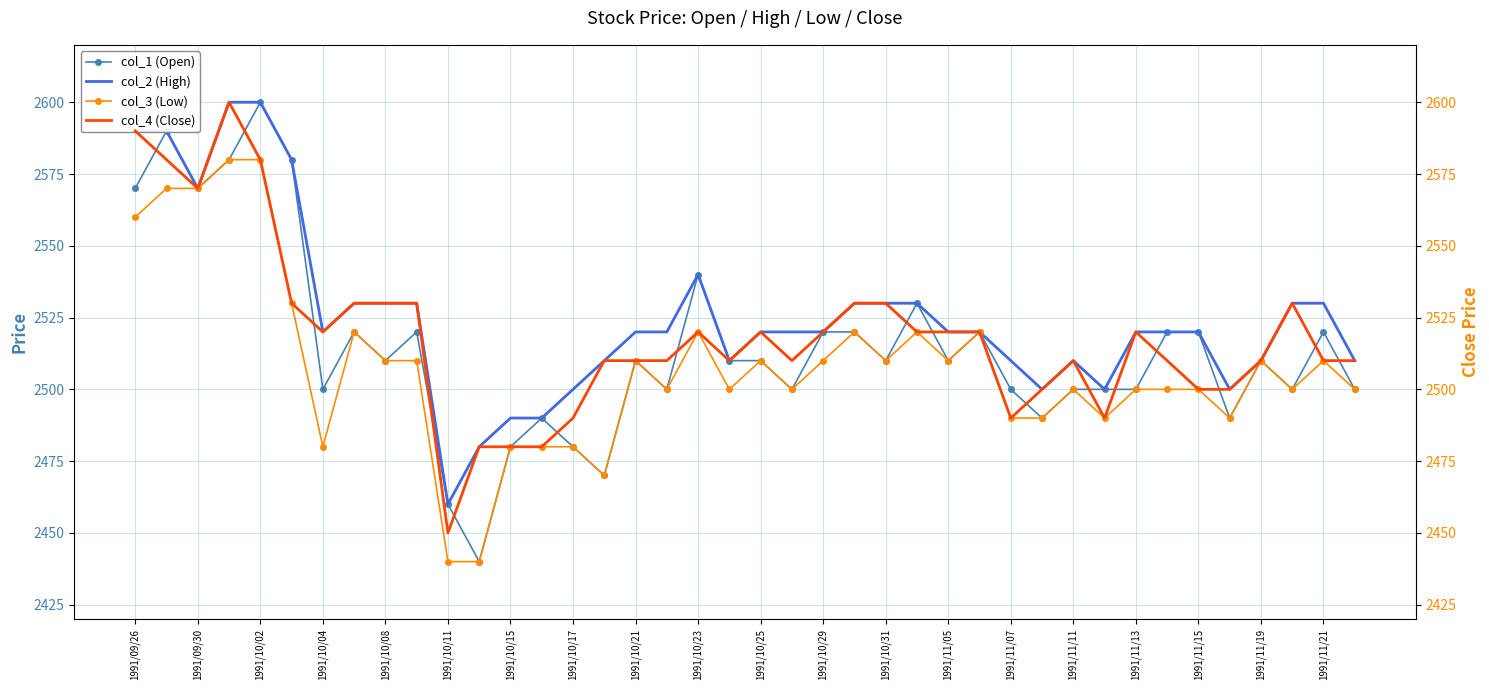

The col_1 (Open) series shows 2490 at 35. True or false?

True